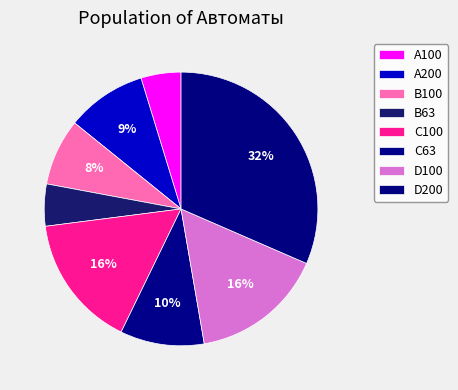

Which category has the smallest portion of the pie?

A100